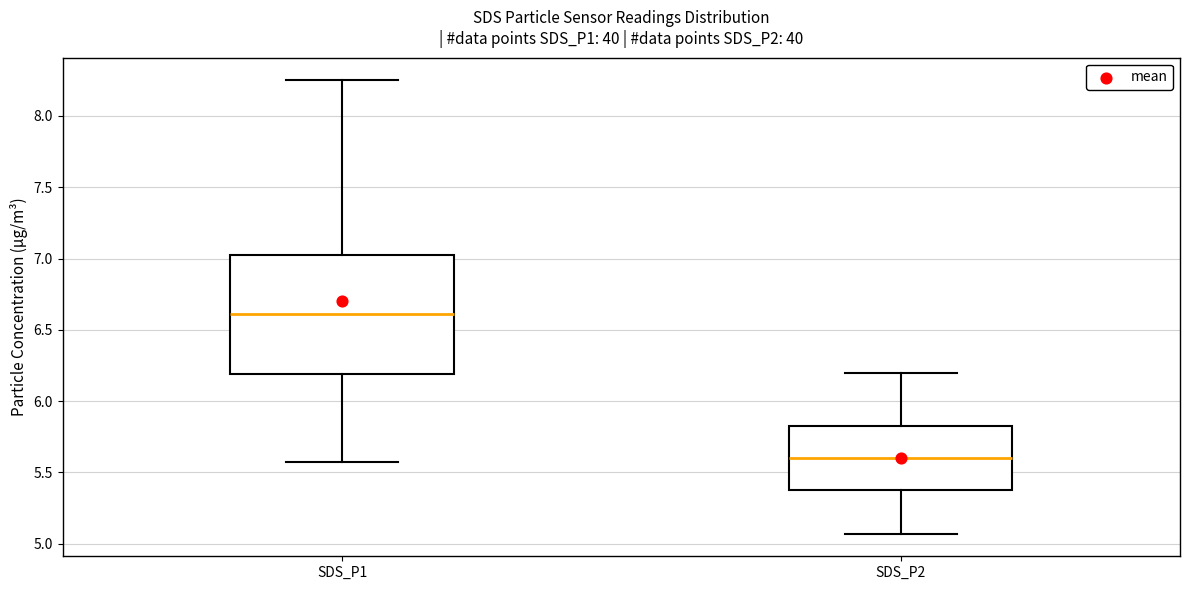

Reading left to right, read every box against the y-axis: the position of its median line, the range the box covers, and the ends of its whiskers. The values are not printed on the chart, so give them approximately, as read against the axis.

SDS_P1: median 6.60, box 6.20 to 7.00, whiskers 5.55 to 8.25
SDS_P2: median 5.60, box 5.35 to 5.85, whiskers 5.05 to 6.20